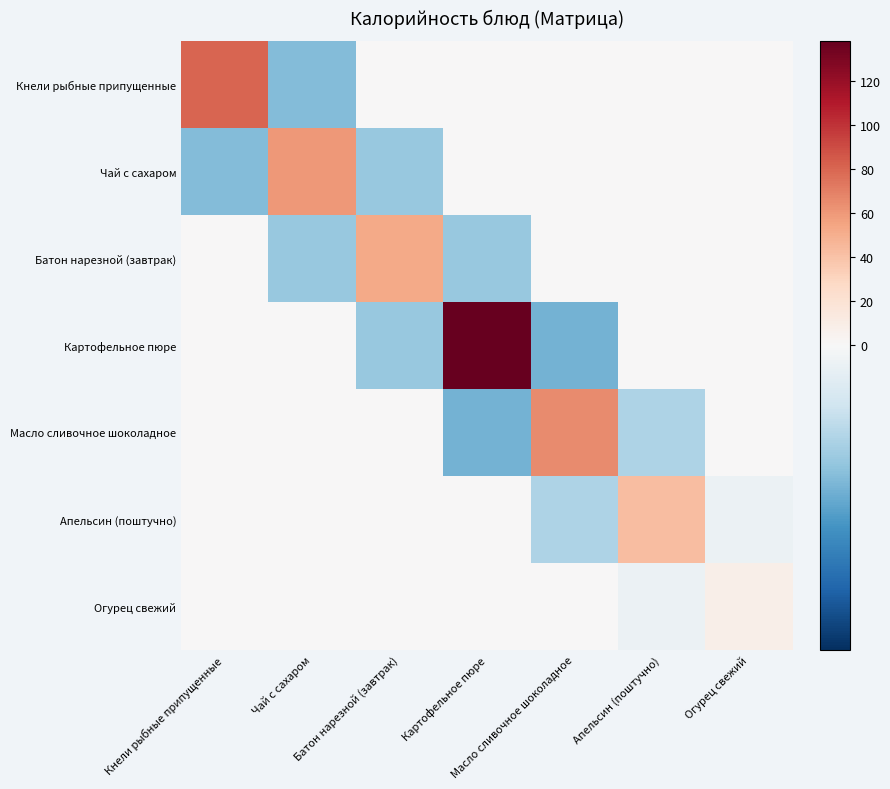

What is the total value across all series at Огурец свежий?

8.0